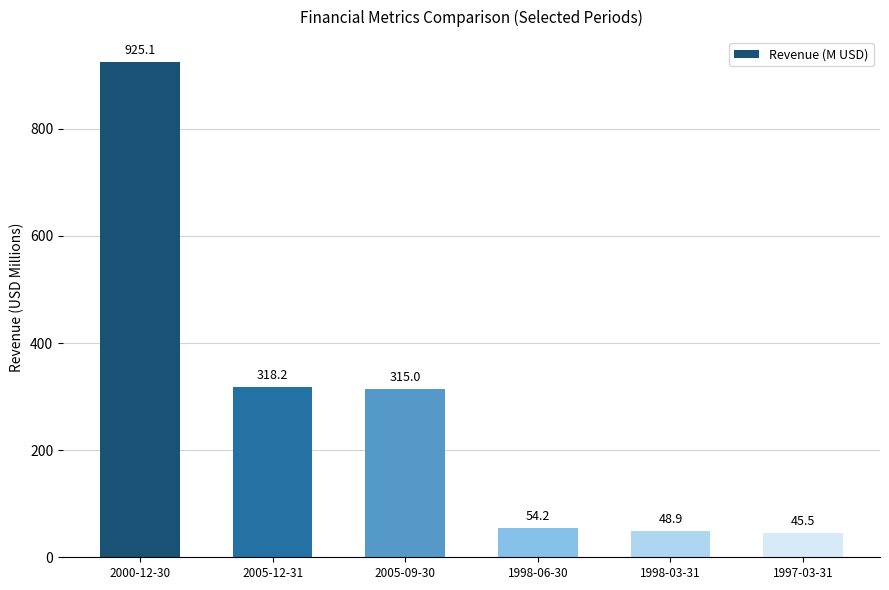

The value at 2000-12-30 is 397.9. True or false?

False